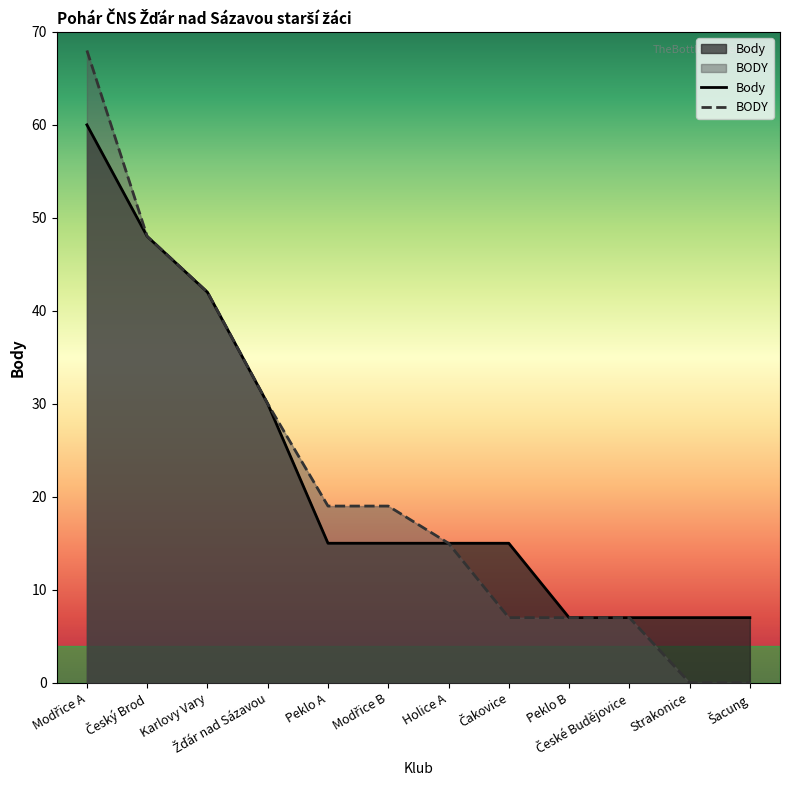

Where does the Body series first go above 15?

Modřice A